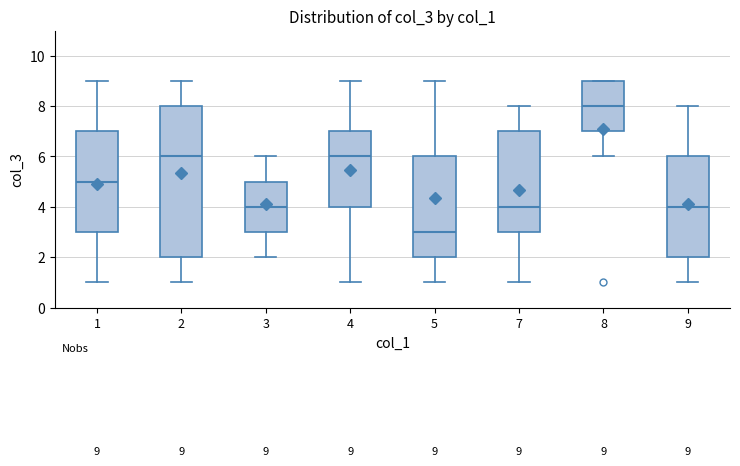

Comparing the boxes themselves (not the whiskers), which one is the tallest?

2